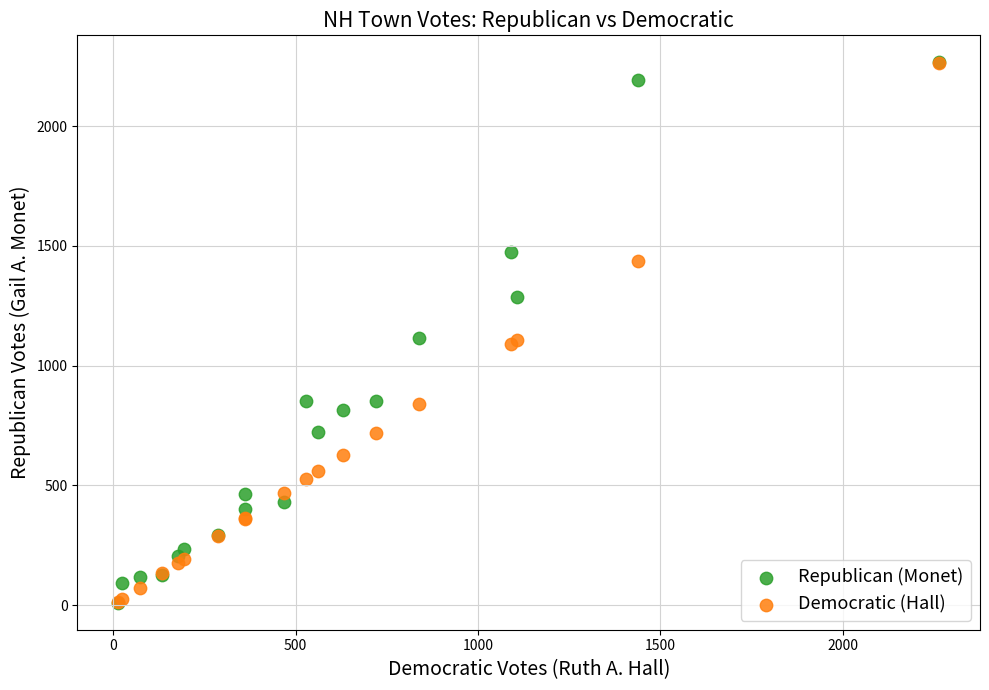

What are all the series names shown in the legend?

Republican (Monet), Democratic (Hall)